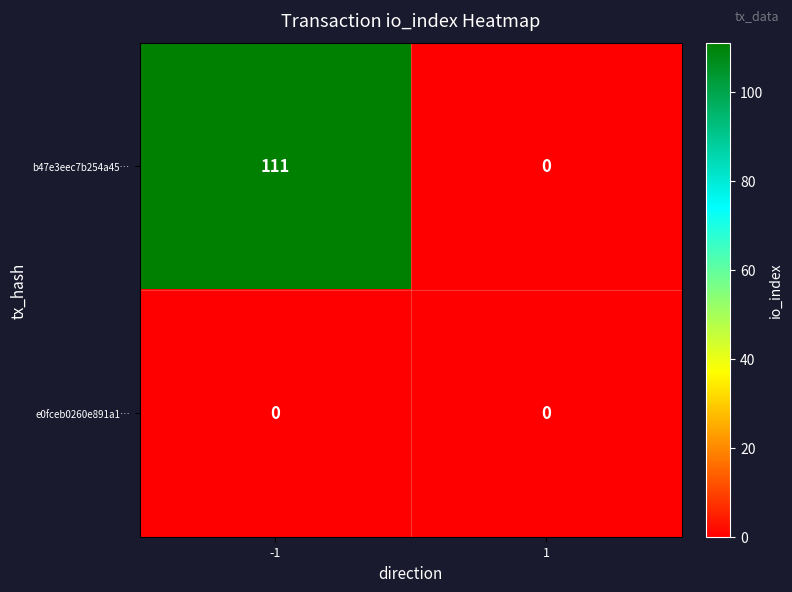

Between -1 and 1, which series saw the biggest shift?

b47e3eec7b254a45…